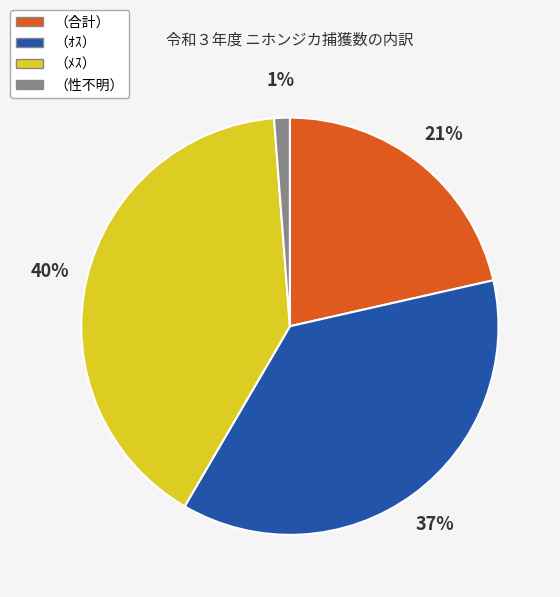

How many slices are in this pie chart?

4